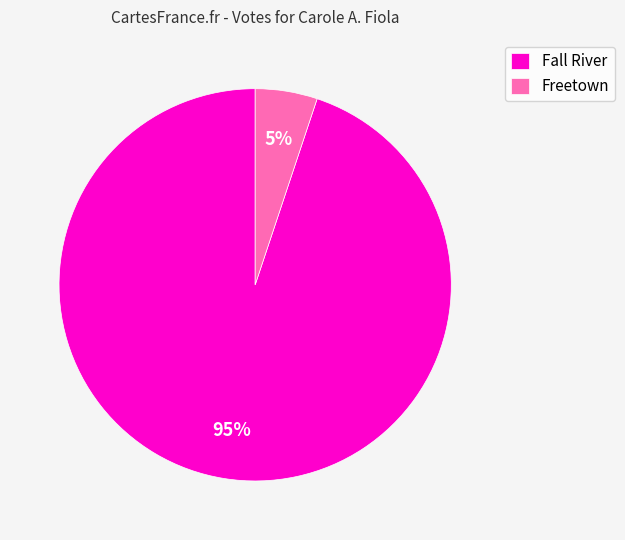

Which has a higher value, Freetown or Fall River?

Fall River